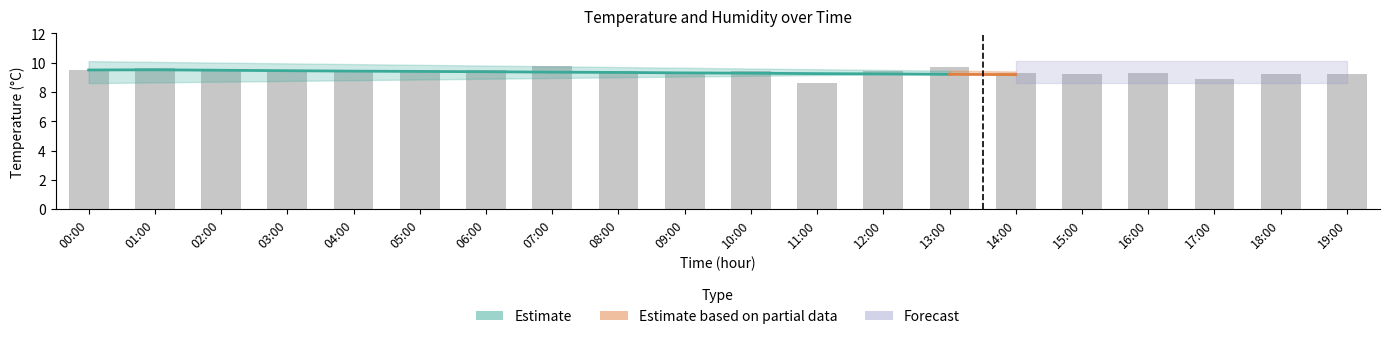

Between 00:00 and 01:00, which is larger?

01:00